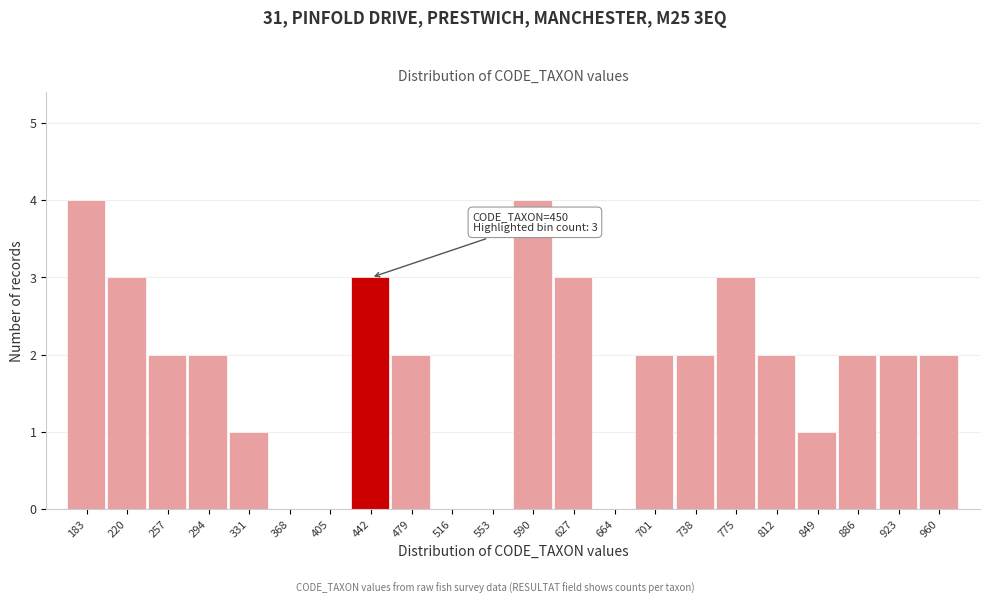

Reading left to right, transcribe all the data shown in this chart.

183=4	220=3	257=2	294=2	331=1	368=0	405=0	442=3	479=2	516=0	553=0	590=4	627=3	664=0	701=2	738=2	775=3	812=2	849=1	886=2	923=2	960=2